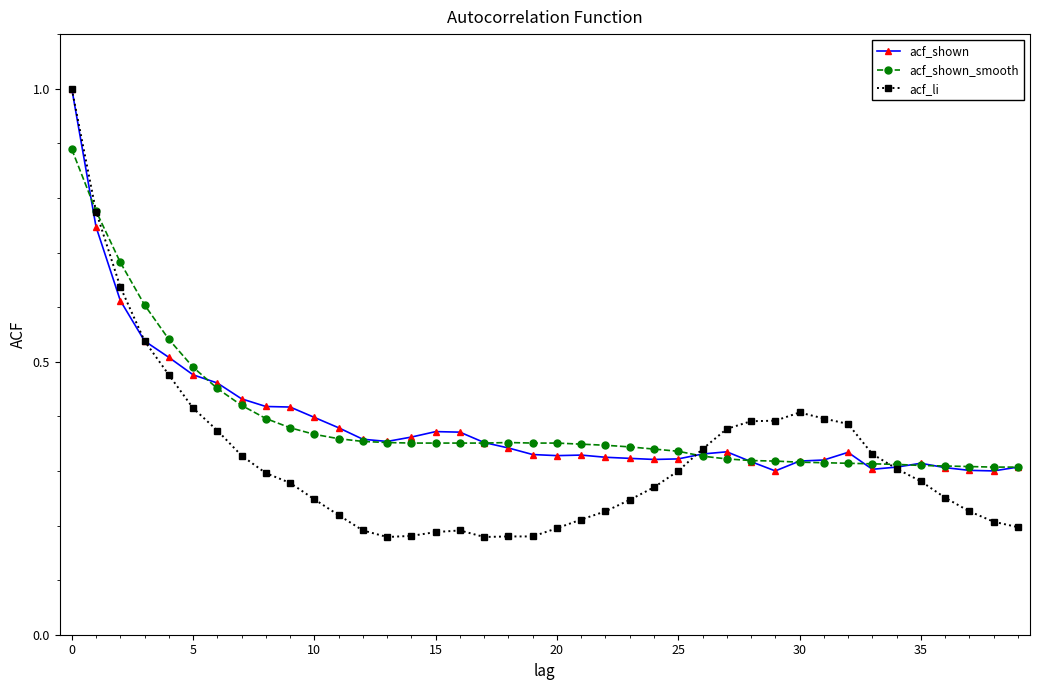

What is the maximum value shown in the chart?

1.0